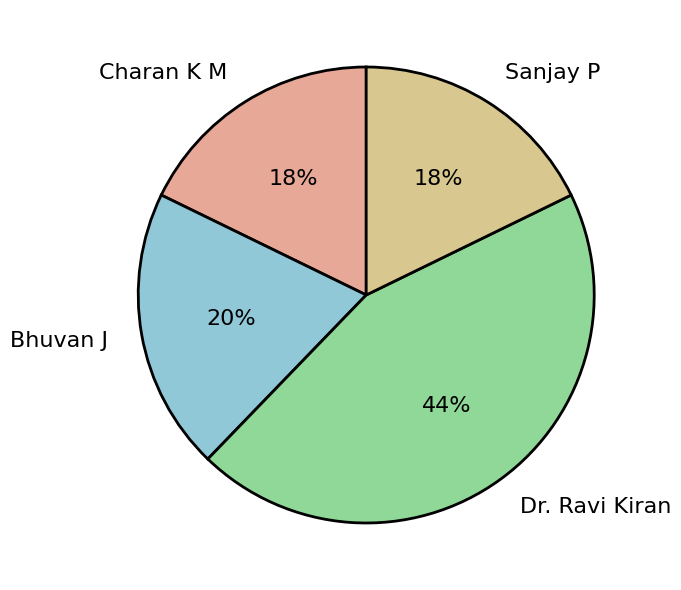

How many segments does this pie chart have?

4